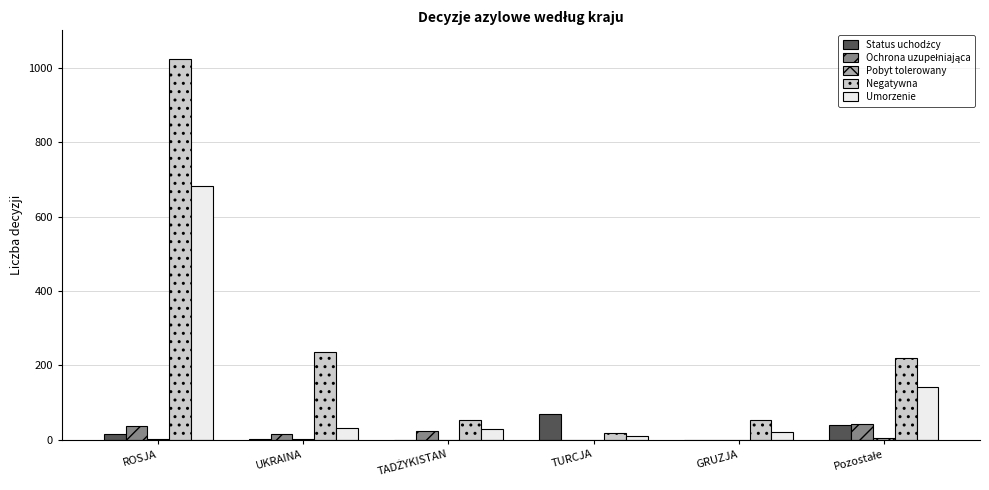

Which series has the largest total across all categories?

Negatywna